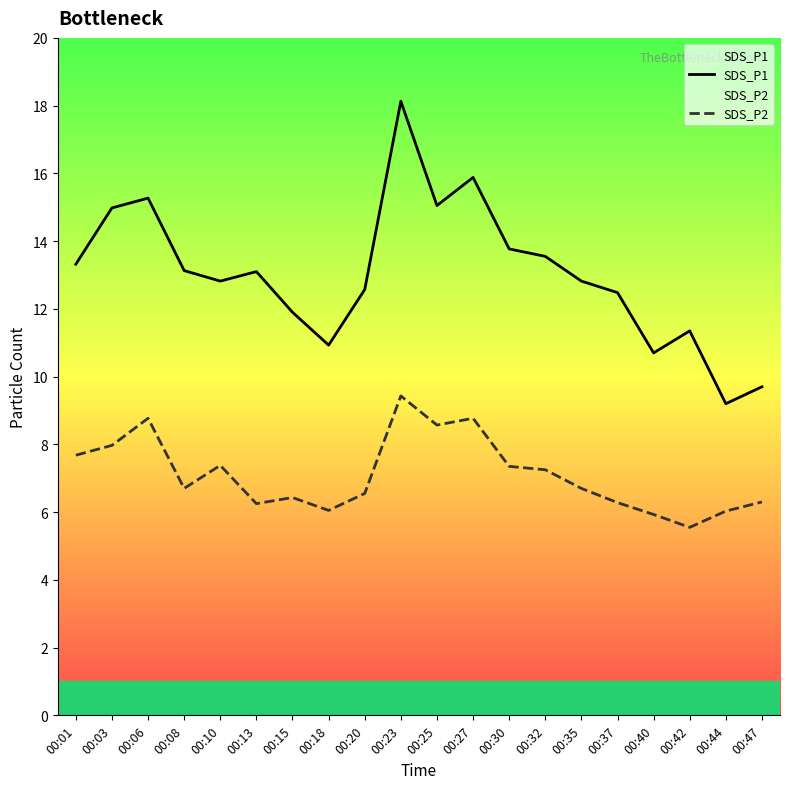

True or false: SDS_P2 and SDS_P1 intersect in this chart.

False